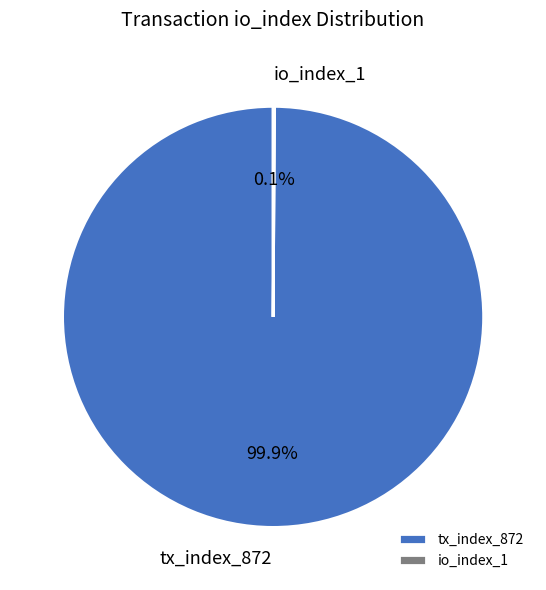

Does any single category account for the majority?

Yes